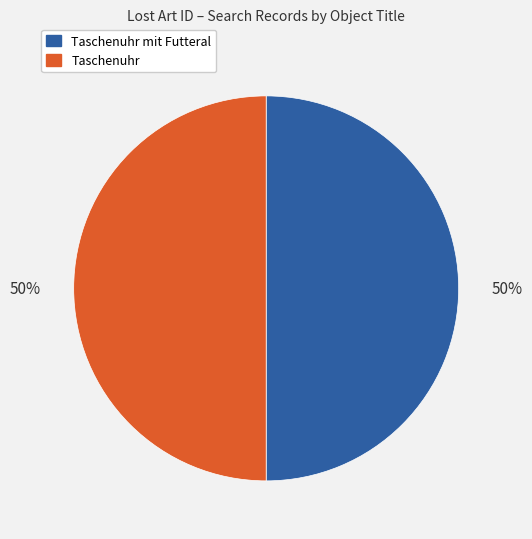

To the nearest percent, what is the average slice percentage?

50%